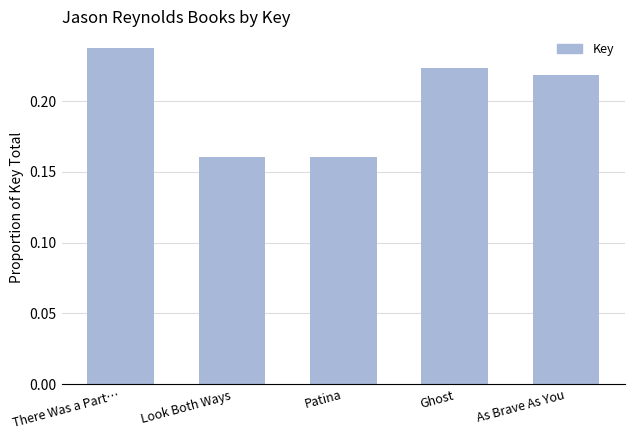

How many values are between 0 and 1?

5